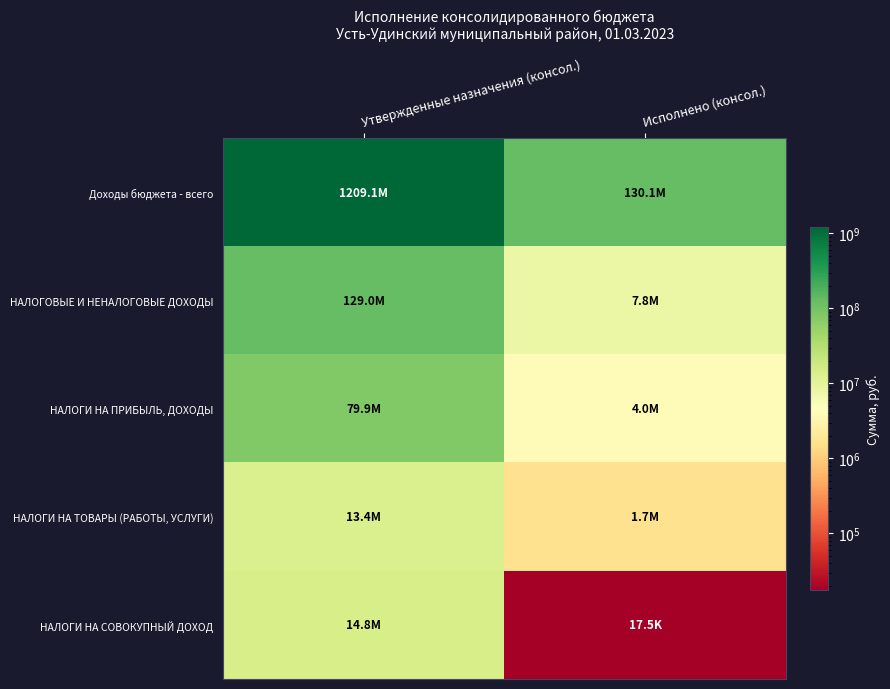

What is the greatest value displayed?

1209065136.0